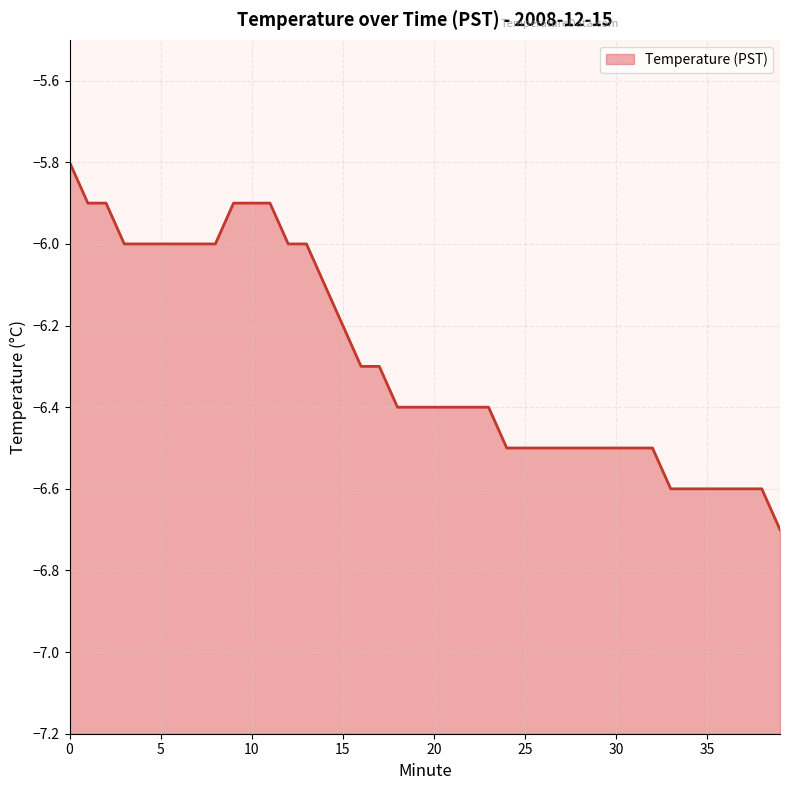

Reading left to right, transcribe all the data shown in this chart.

0=-5.8	1=-5.9	2=-5.9	3=-6.0	4=-6.0	5=-6.0	6=-6.0	7=-6.0	8=-6.0	9=-5.9	10=-5.9	11=-5.9	12=-6.0	13=-6.0	14=-6.1	15=-6.2	16=-6.3	17=-6.3	18=-6.4	19=-6.4	20=-6.4	21=-6.4	22=-6.4	23=-6.4	24=-6.5	25=-6.5	26=-6.5	27=-6.5	28=-6.5	29=-6.5	30=-6.5	31=-6.5	32=-6.5	33=-6.6	34=-6.6	35=-6.6	36=-6.6	37=-6.6	38=-6.6	39=-6.7